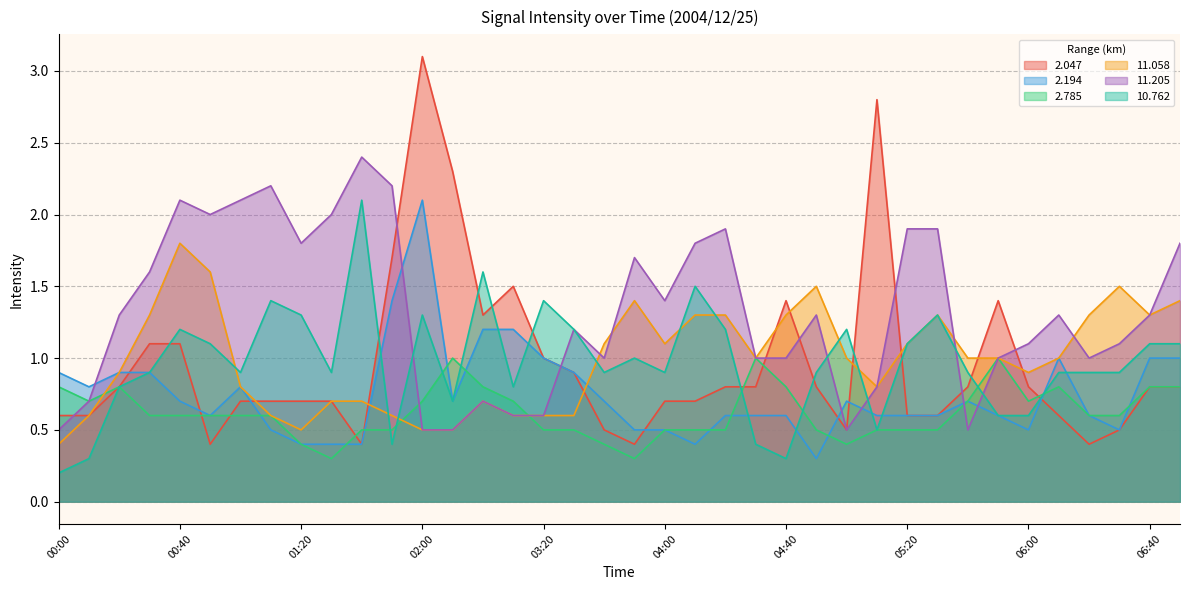

List the series in order of their peak value, lowest first.

2.785, 11.058, 2.194, 10.762, 11.205, 2.047